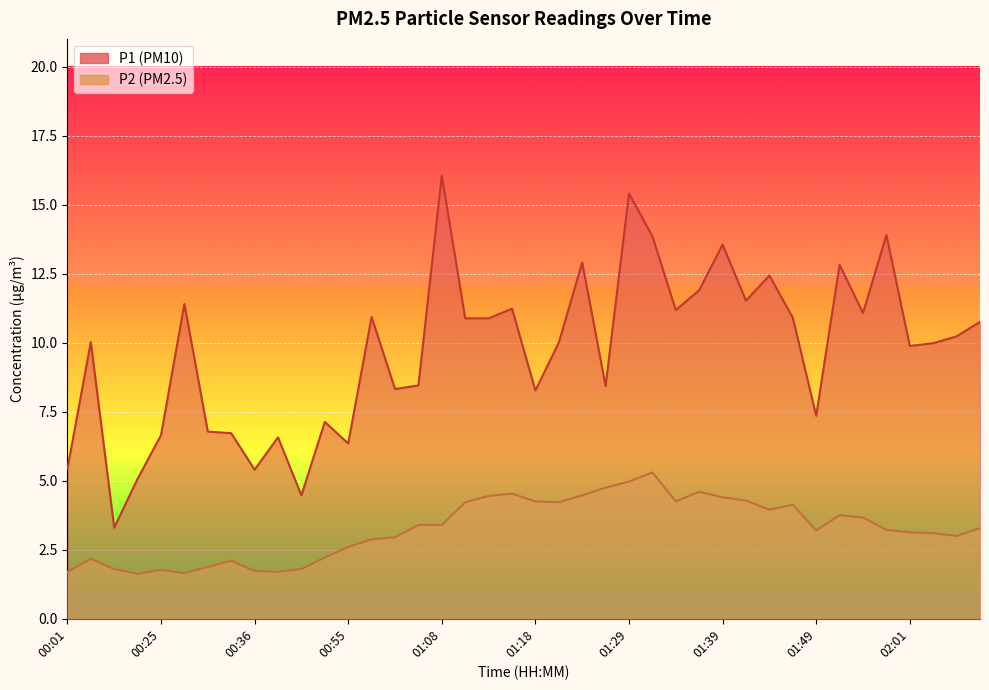

Count the number of categories in the chart.

40